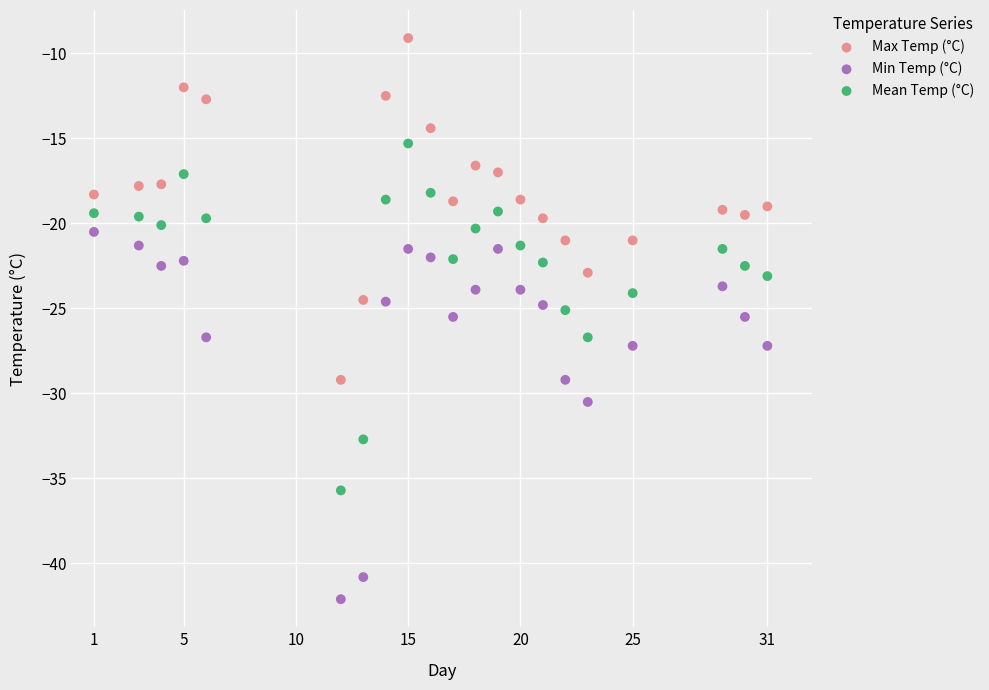

What are all the series names shown in the legend?

Max Temp (°C), Min Temp (°C), Mean Temp (°C)